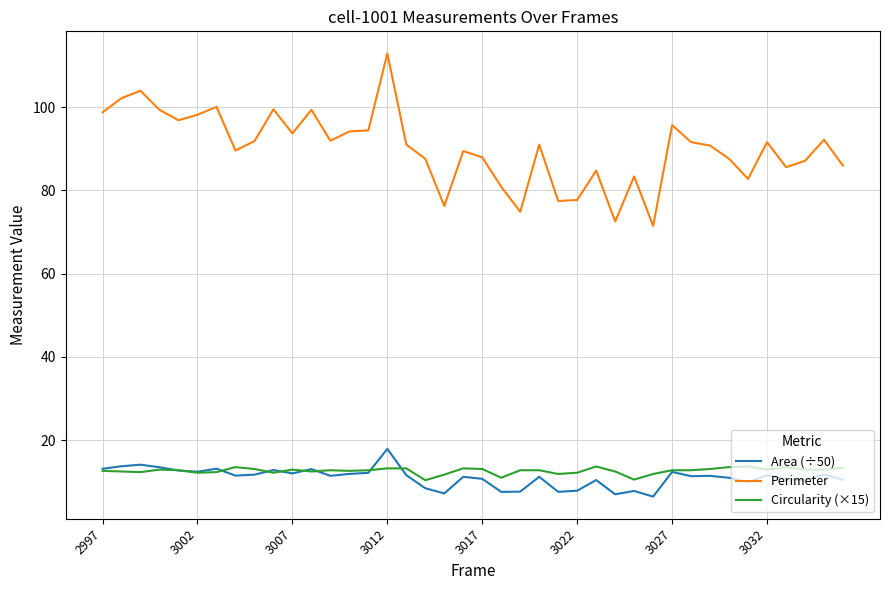

Which series has the largest range (max minus min)?

Perimeter